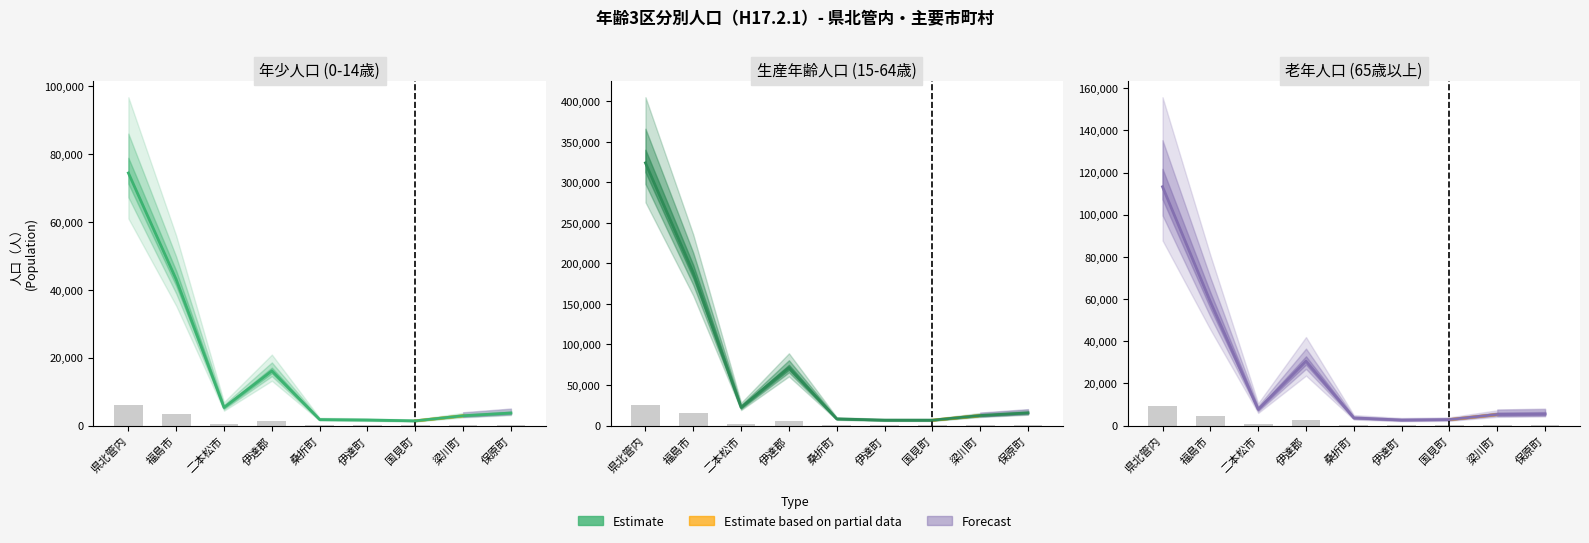

Are the bars grouped side by side (vs. stacked)?

No